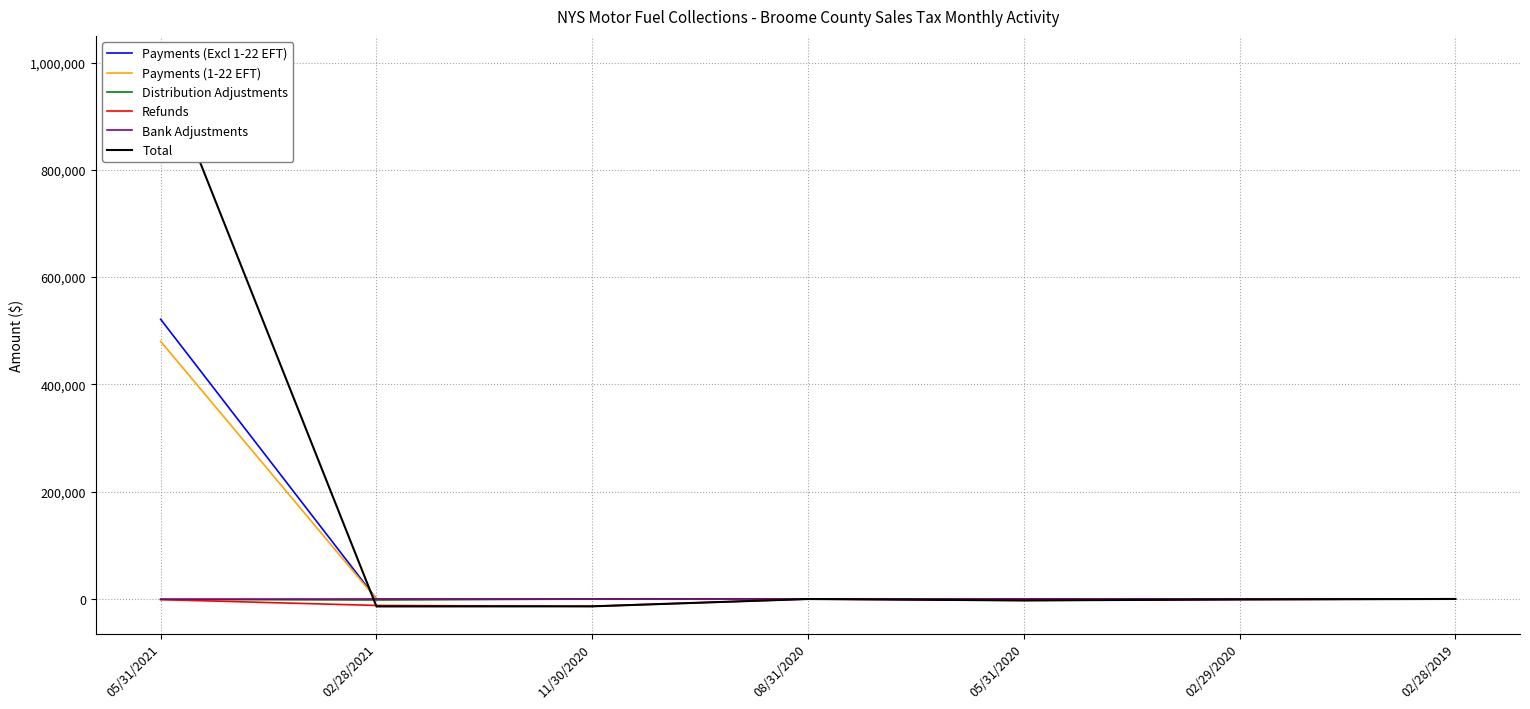

What is the sum of the Payments (1-22 EFT) values at 08/31/2020 and 05/31/2021?

480196.6